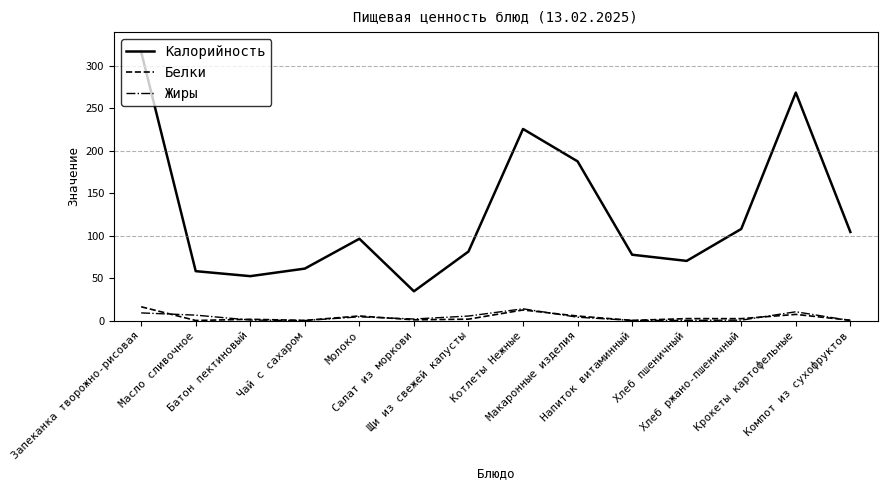

True or false: Белки and Калорийность intersect in this chart.

False